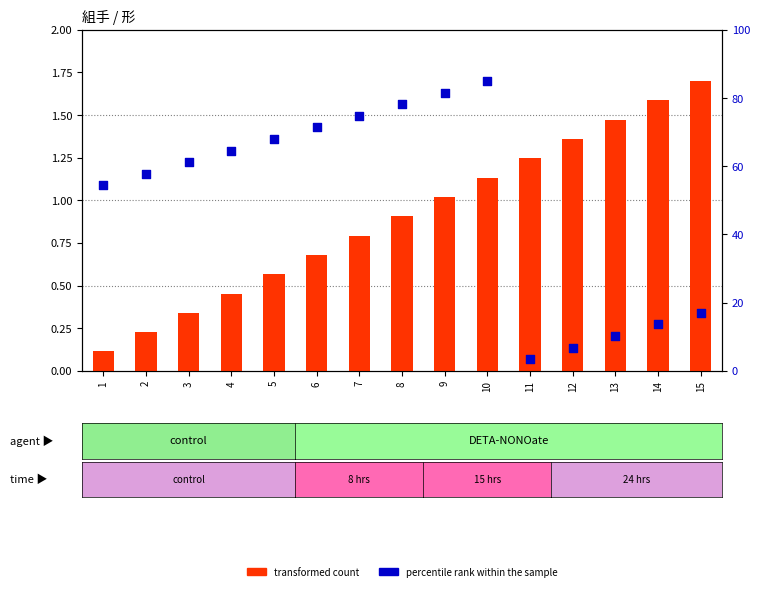

Is the value of percentile rank within the sample at 9 greater than the value of transformed count at 6?

Yes